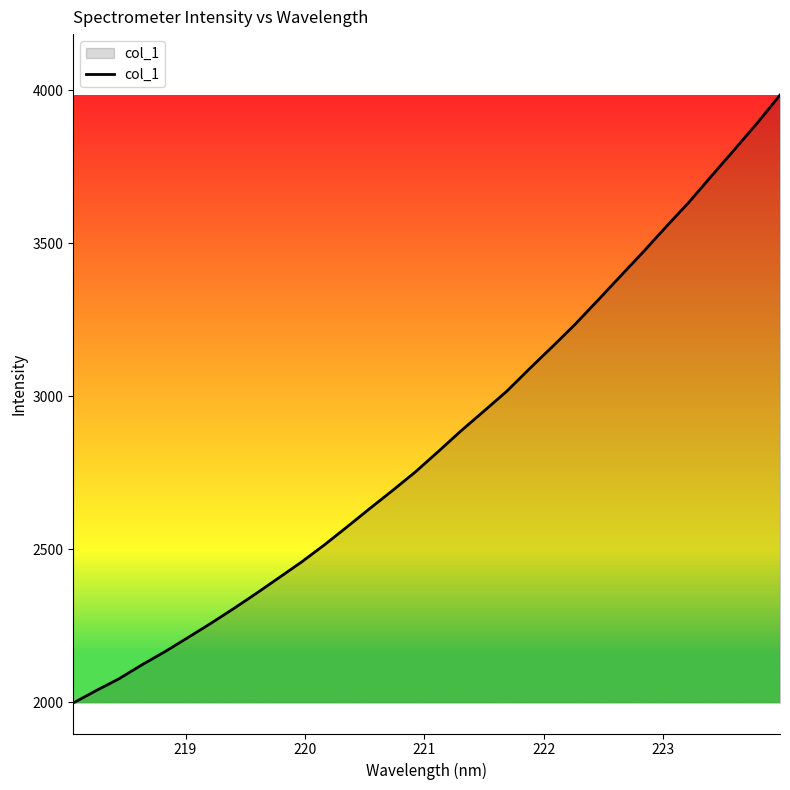

What is the greatest value displayed?

3984.4